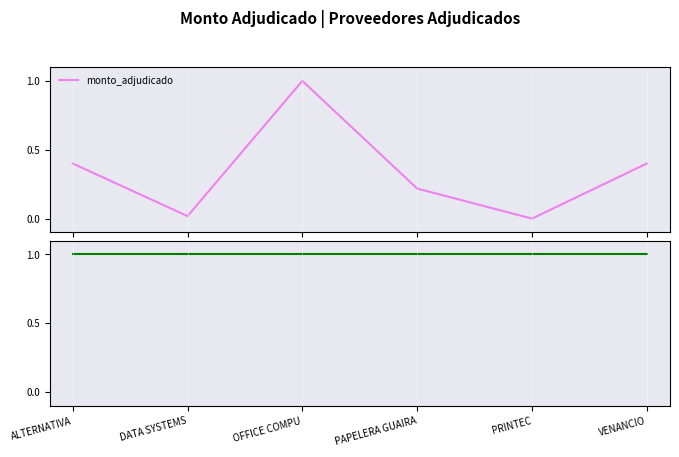

What is the sum of all values?

2.0